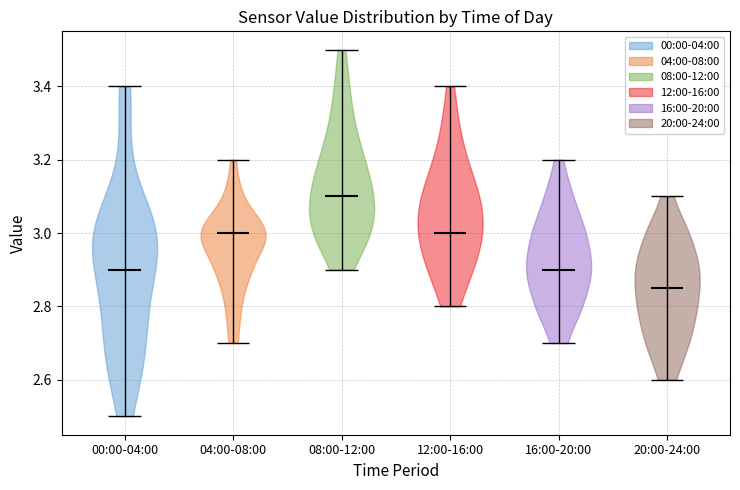

What is the lowest point the violin for 12:00-16:00 reaches on the y-axis? The values are not printed on the chart, so give them approximately, as read against the axis.

2.80